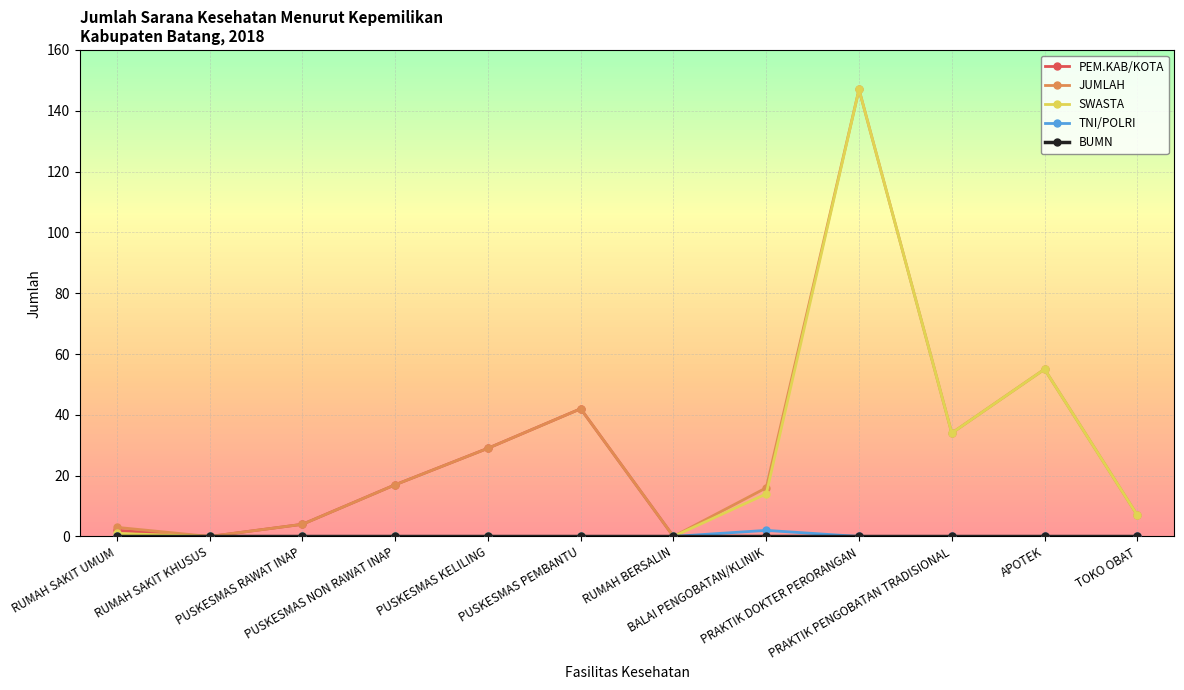

In JUMLAH, how many points are higher than both neighbors (excluding endpoints)?

3